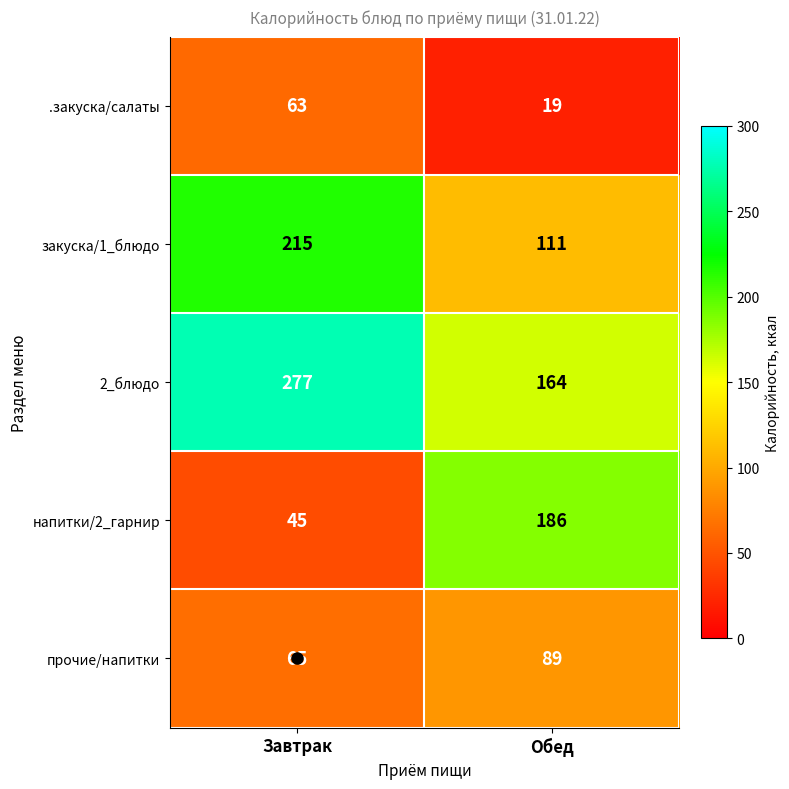

What is the total value across all series at Завтрак?

665